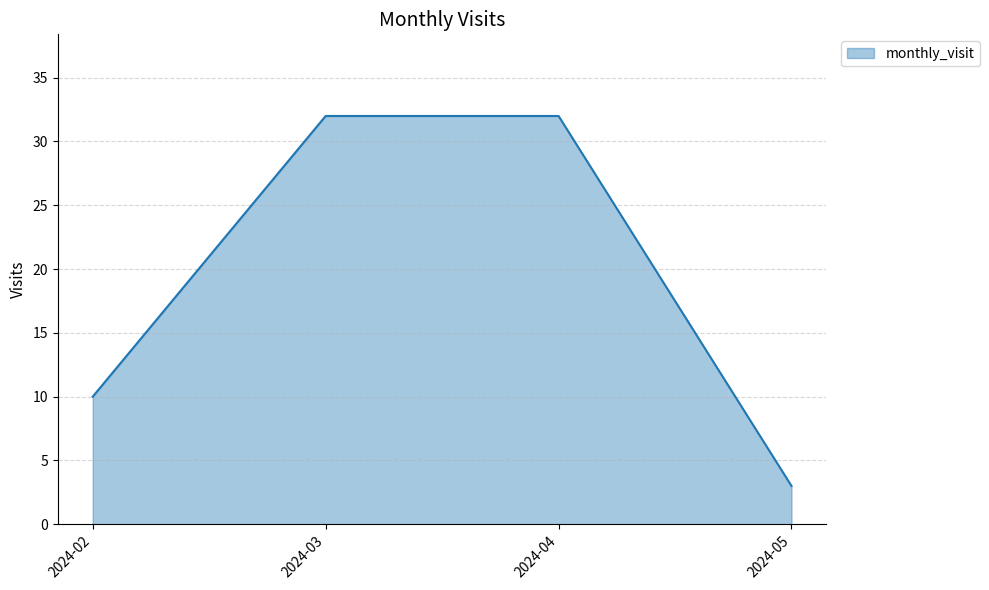

What is the smallest value displayed?

3